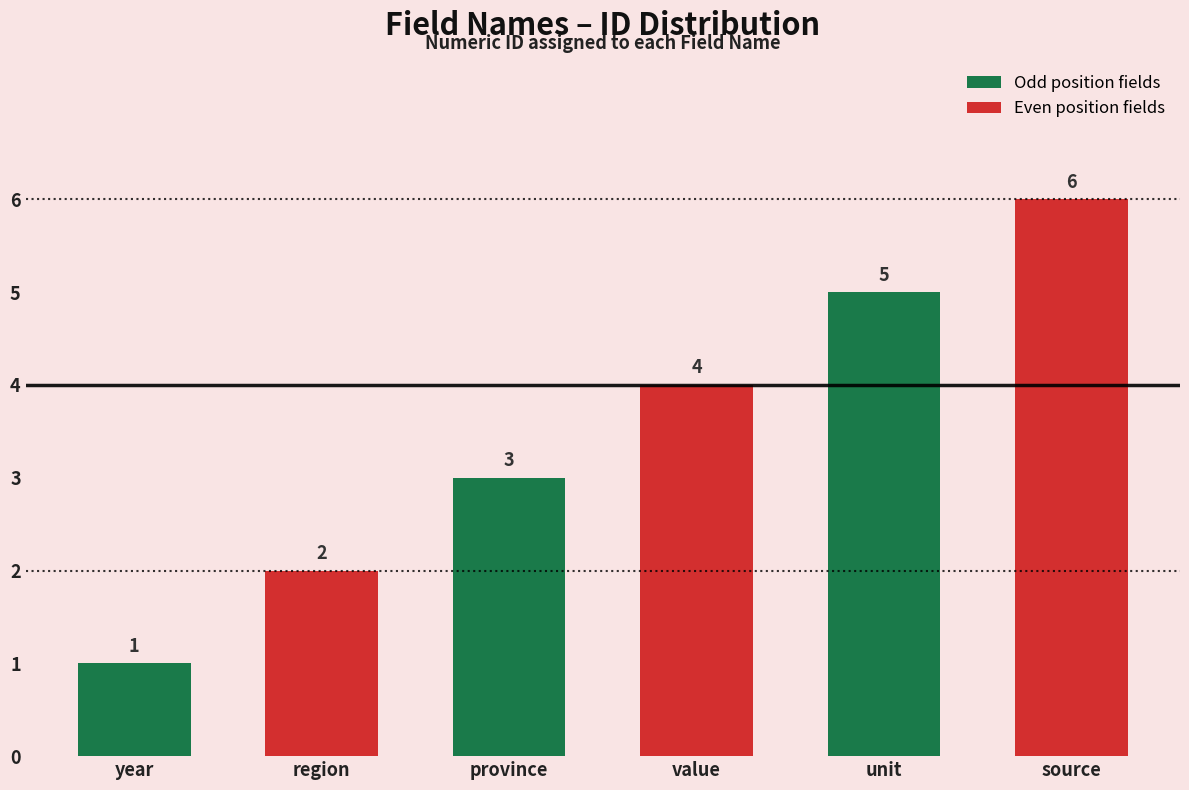

Reading left to right, extract all data points from this chart.

year=1	region=2	province=3	value=4	unit=5	source=6